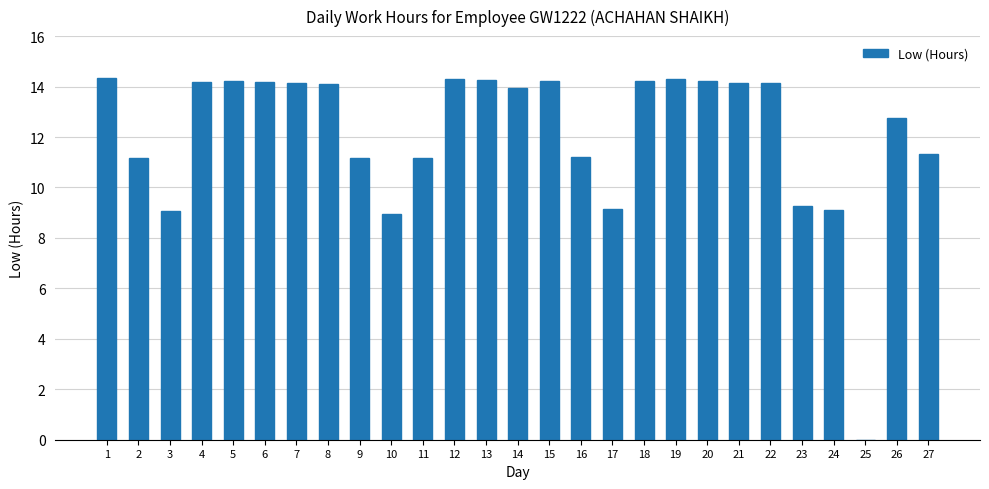

The chart shows a value of 14.3 at 12. True or false?

True